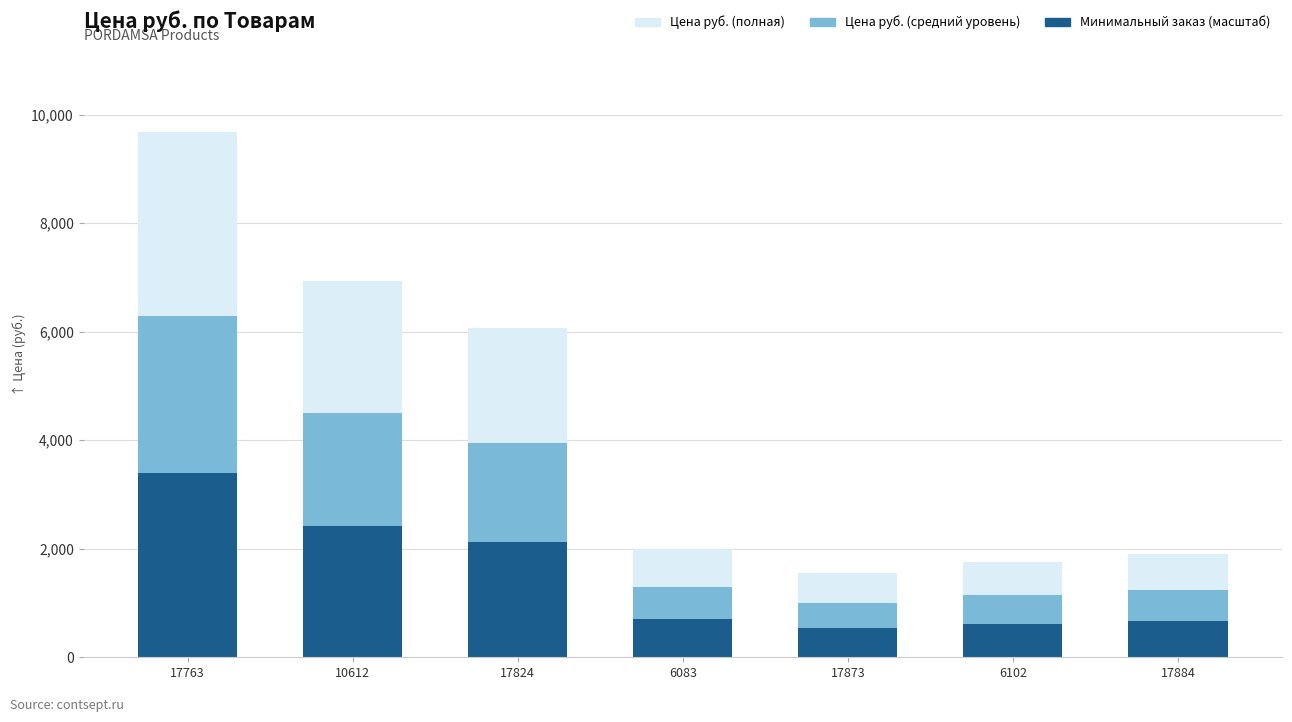

Which label corresponds to the largest value in the chart?

17763